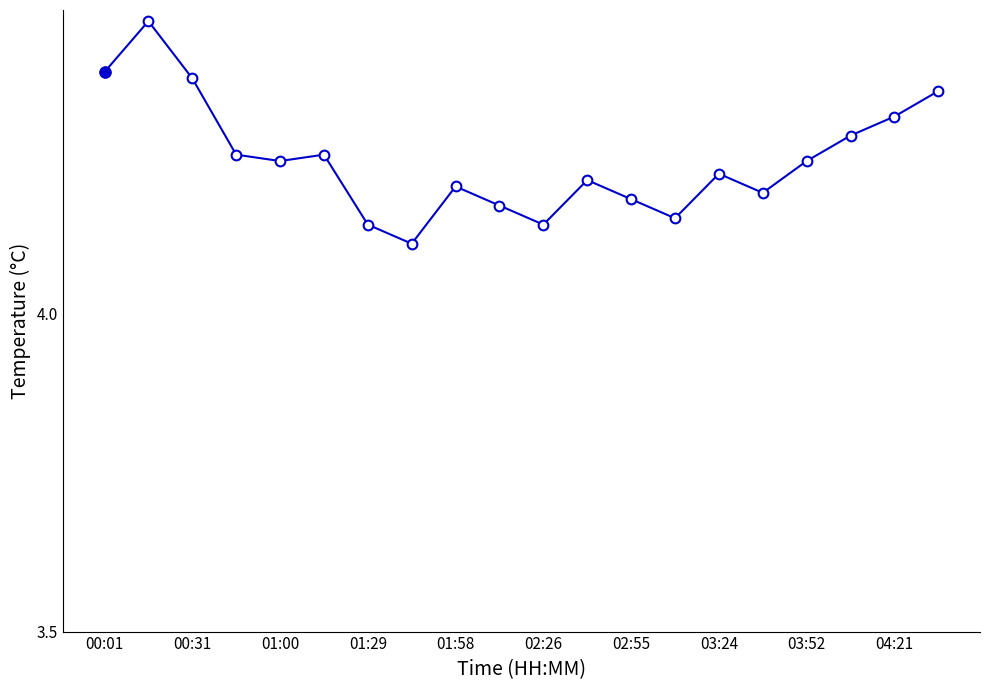

How many points are lower than both their immediate neighbors (excluding endpoints)?

5